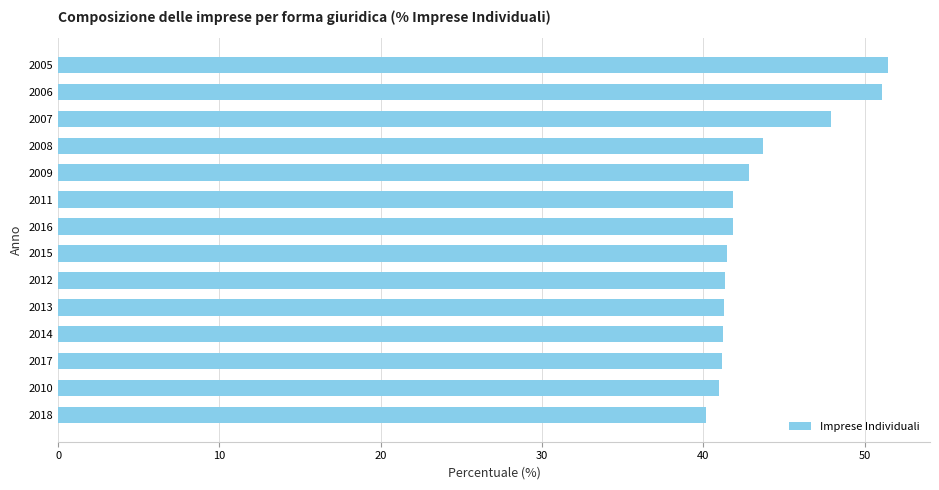

What is the difference between the maximum and second lowest values?

10.5